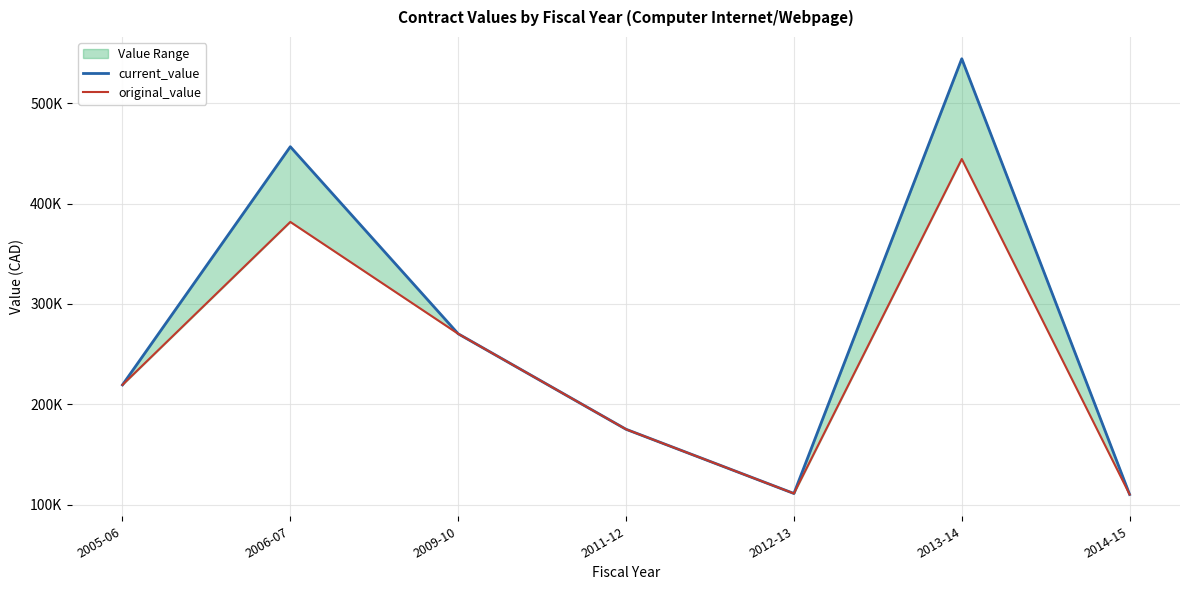

What is the approximate value of original_value at 2005-06?

219269.0